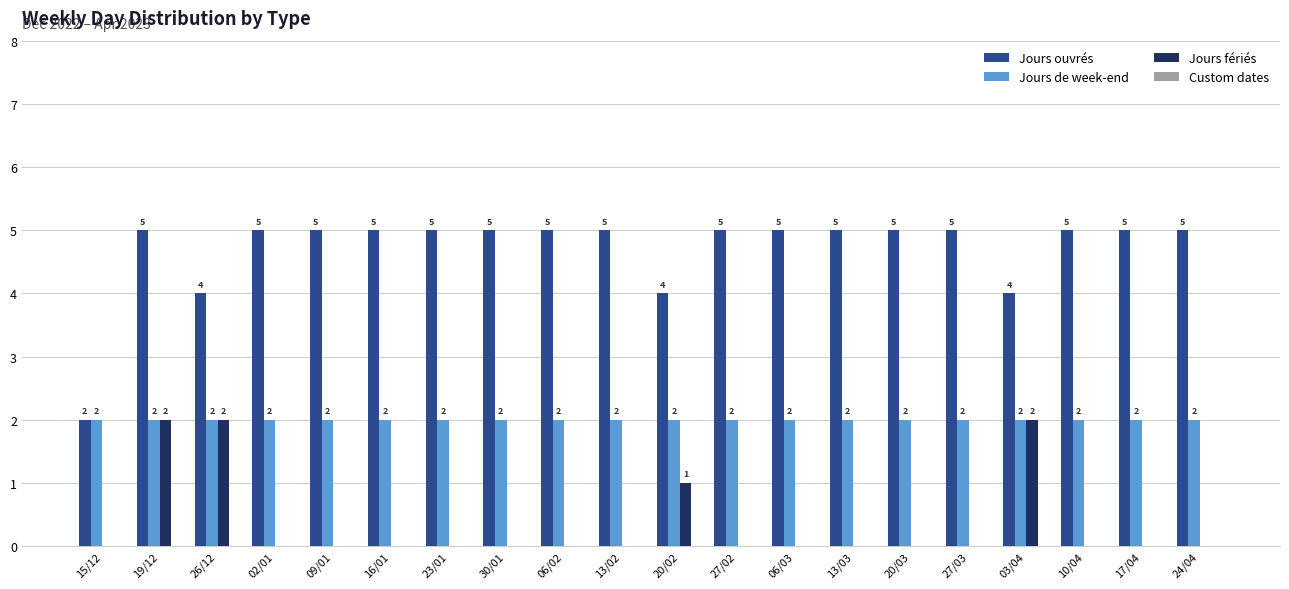

The value of Jours ouvrés at 03/04 is 4. True or false?

True